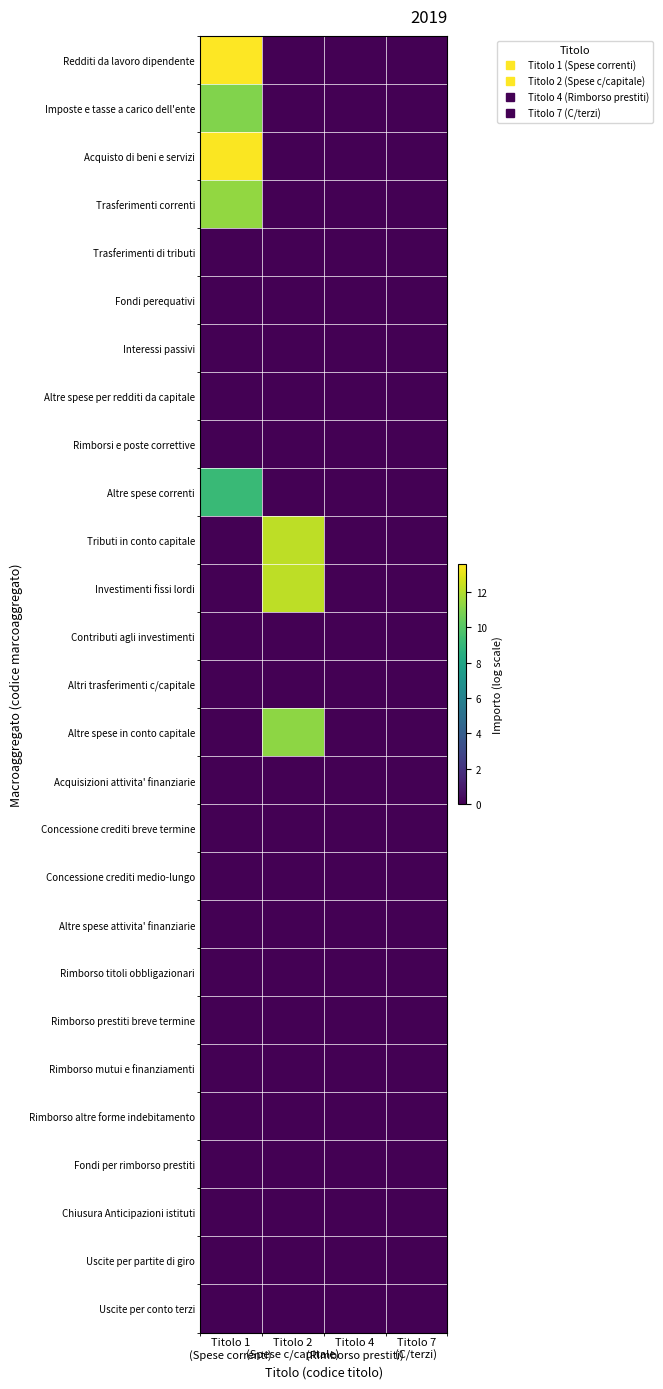

Count the number of data series in this chart.

27